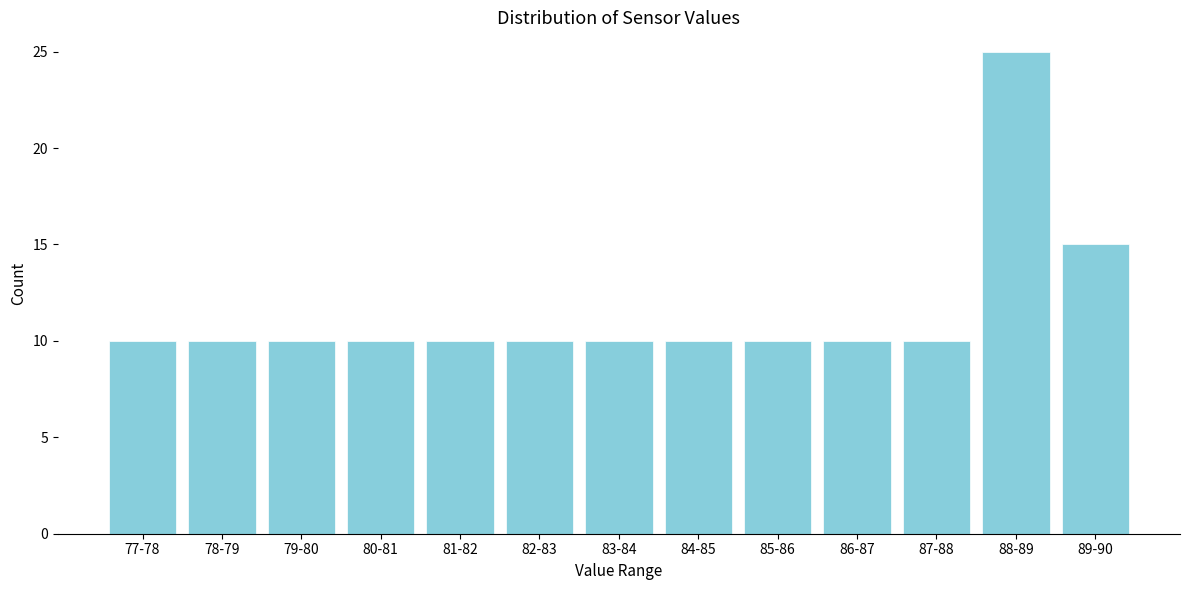

Reading left to right, list all the values displayed in this chart.

77-78=10	78-79=10	79-80=10	80-81=10	81-82=10	82-83=10	83-84=10	84-85=10	85-86=10	86-87=10	87-88=10	88-89=25	89-90=15